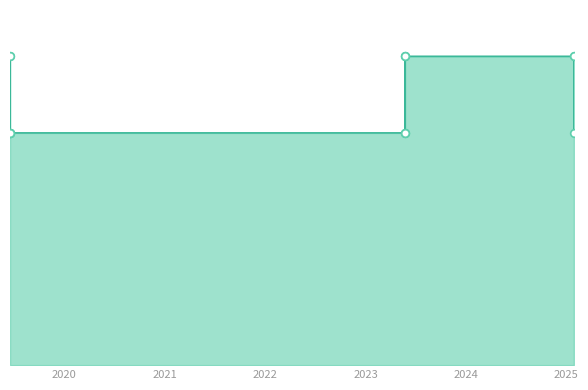

Between 2023-05-24 14:06:30 and 2019-06-17 09:27:52, which is larger?

2023-05-24 14:06:30